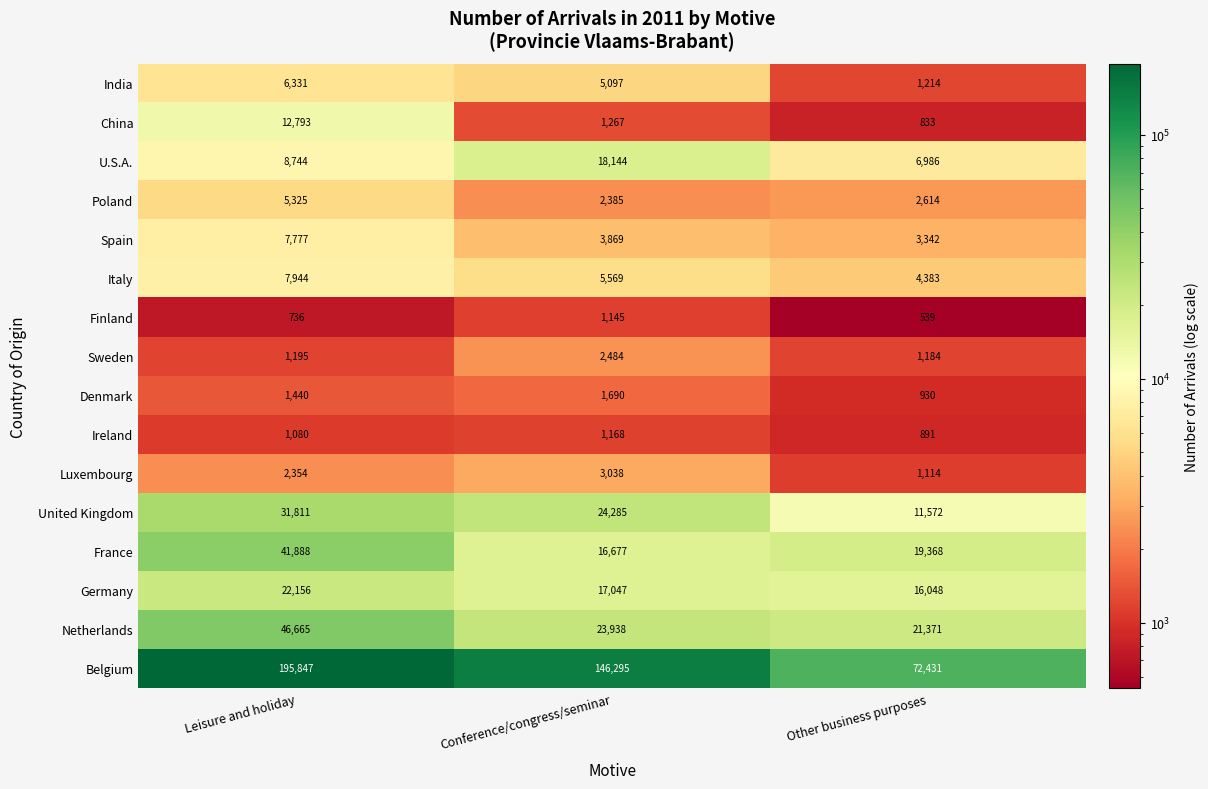

Which series changed the most between Leisure and holiday and Conference/congress/seminar?

Belgium